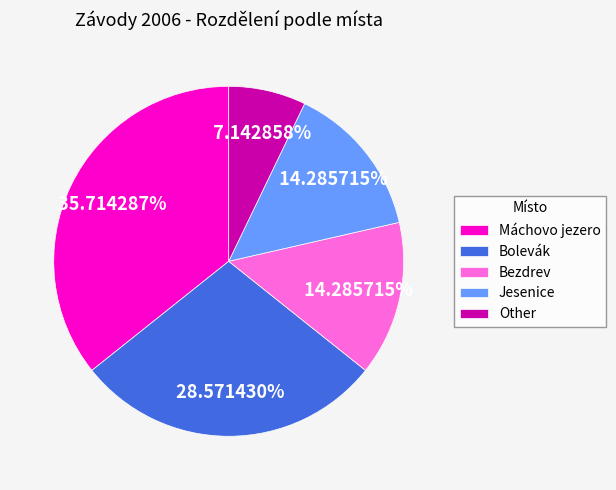

How many slices are in this pie chart?

5